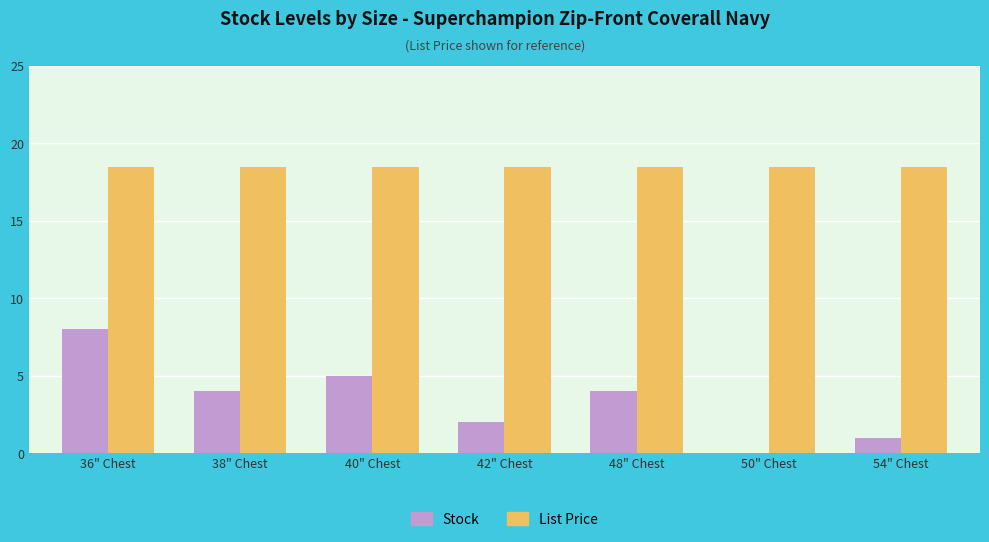

Reading right to left, list all the values displayed in this chart.

Stock: 1.0	0.0	4.0	2.0	5.0	4.0	8.0
List Price: 18.5	18.5	18.5	18.5	18.5	18.5	18.5